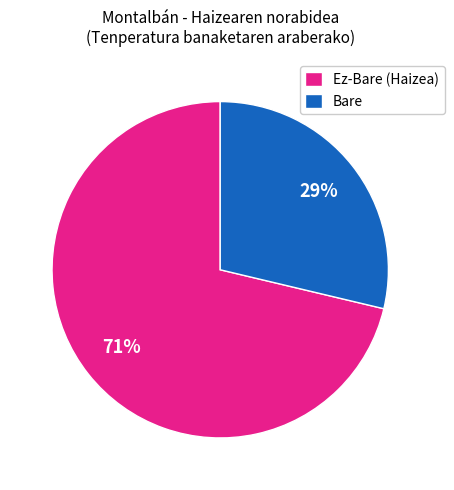

The Bare slice represents 29% of the pie. True or false?

True